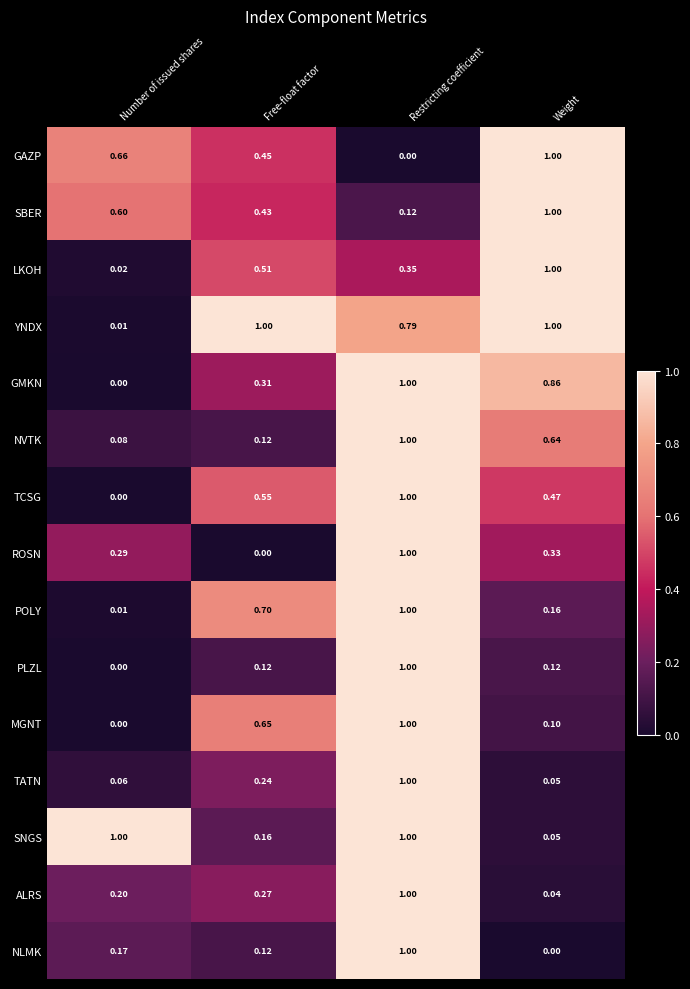

Which series has the largest total across all categories?

YNDX